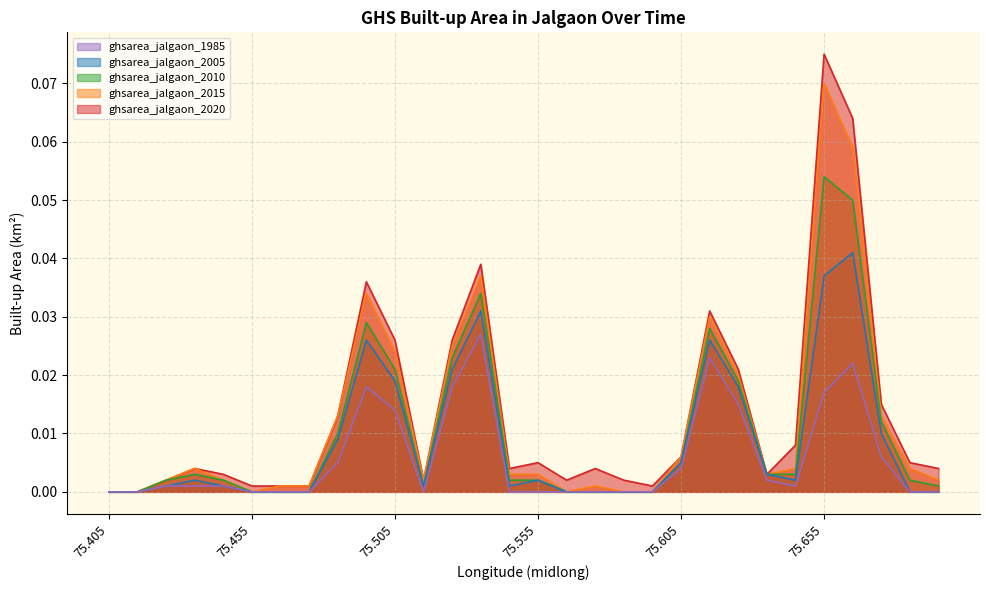

True or false: ghsarea_jalgaon_2010 and ghsarea_jalgaon_2005 cross at least once.

False